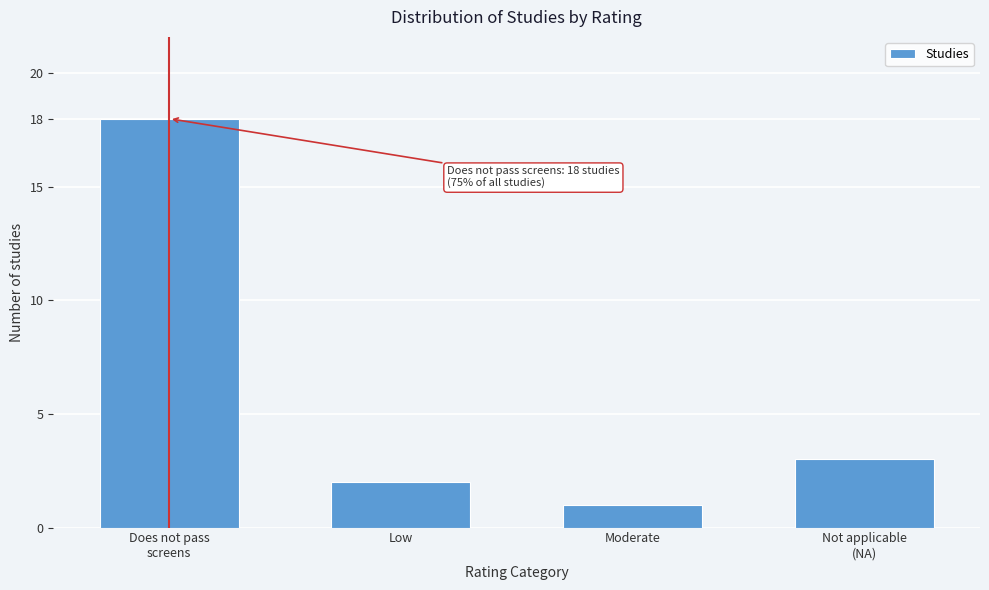

Reading left to right, transcribe all the data shown in this chart.

18	2	1	3